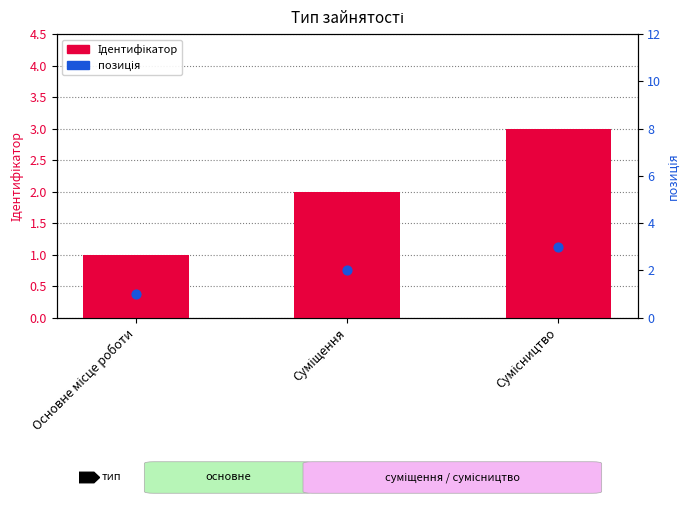

At which category is the sum across all series the highest?

Сумісництво